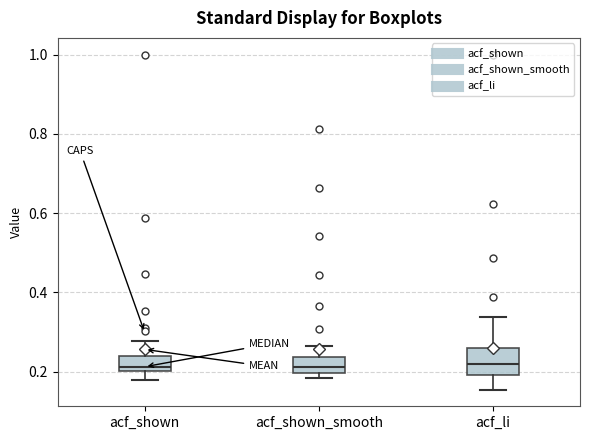

Which box is the tallest, from its lower edge to its upper edge?

acf_li